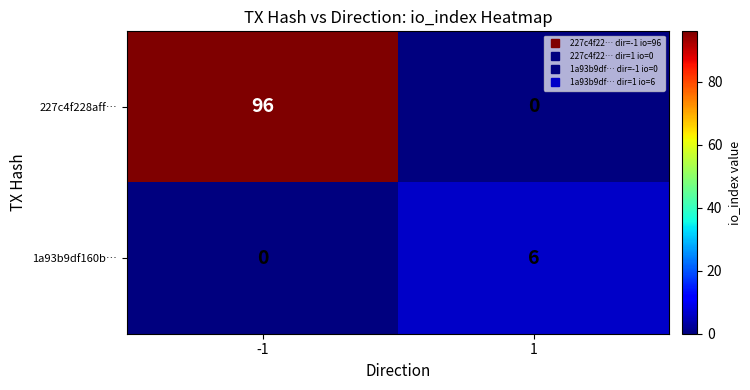

True or false: 1a93b9df160b… has a value of 0 at -1.

True